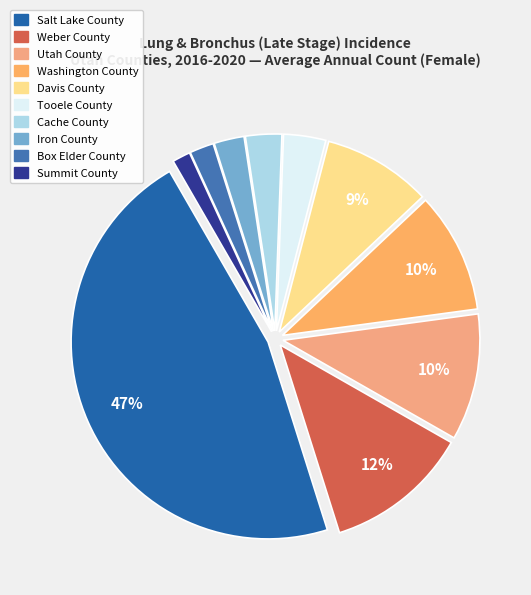

True or false: Summit County accounts for 11% of the total.

False